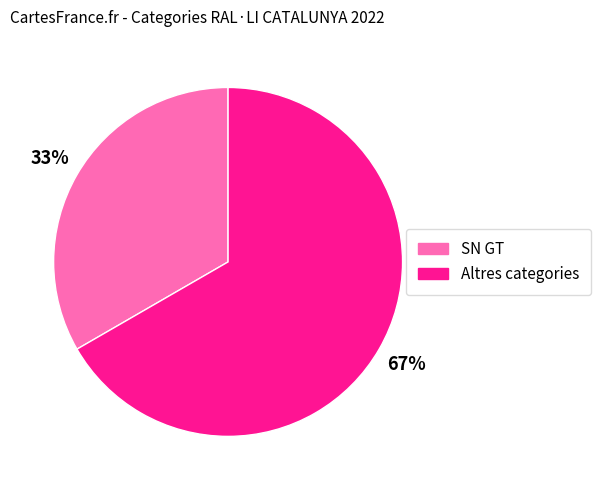

How many slices are in this pie chart?

2